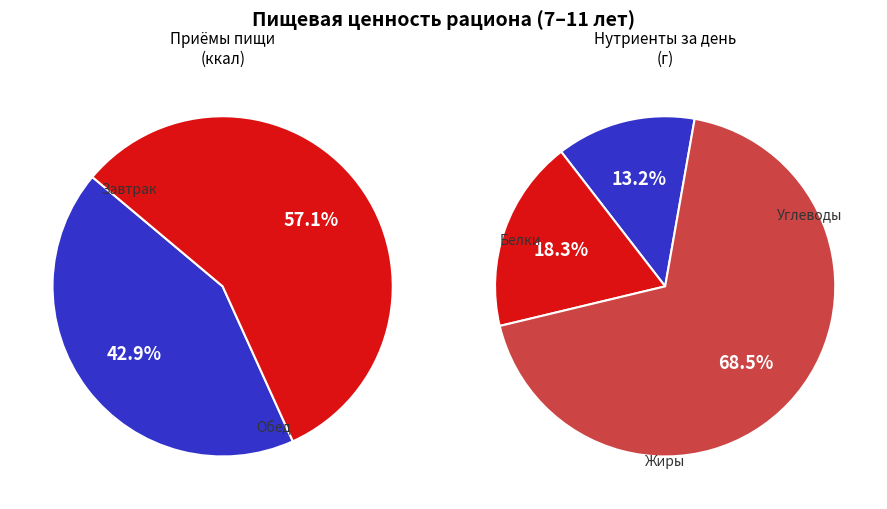

Which category has the biggest portion of the pie?

Обед